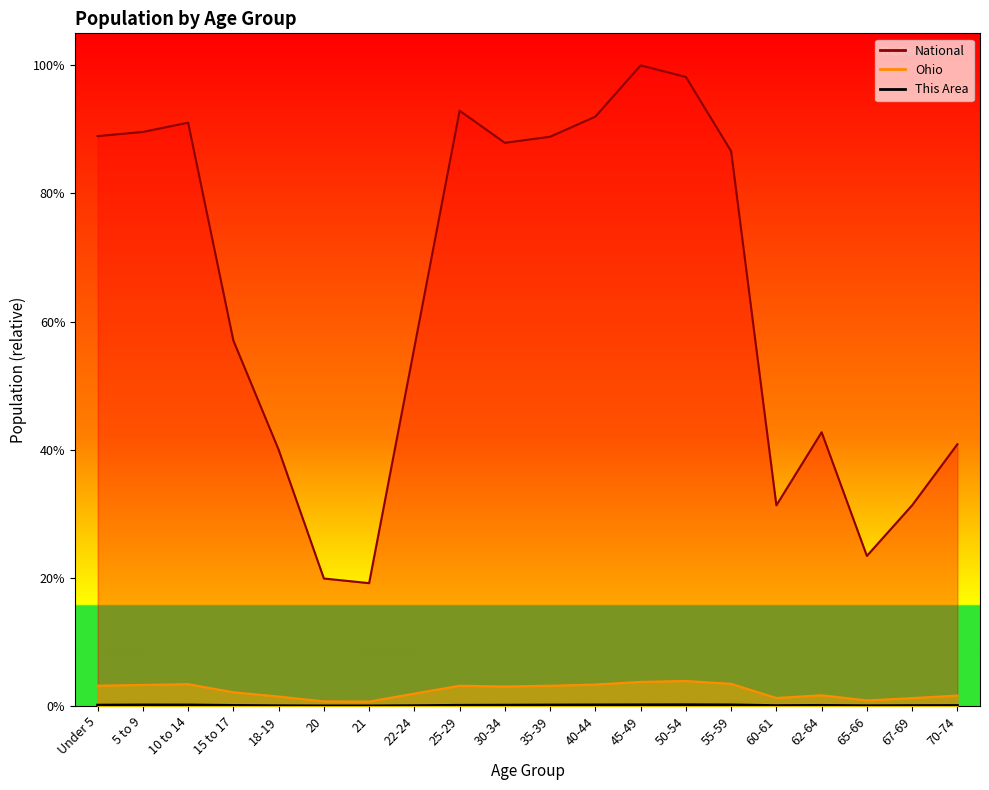

How many This Area values are between 0 and 1?

20